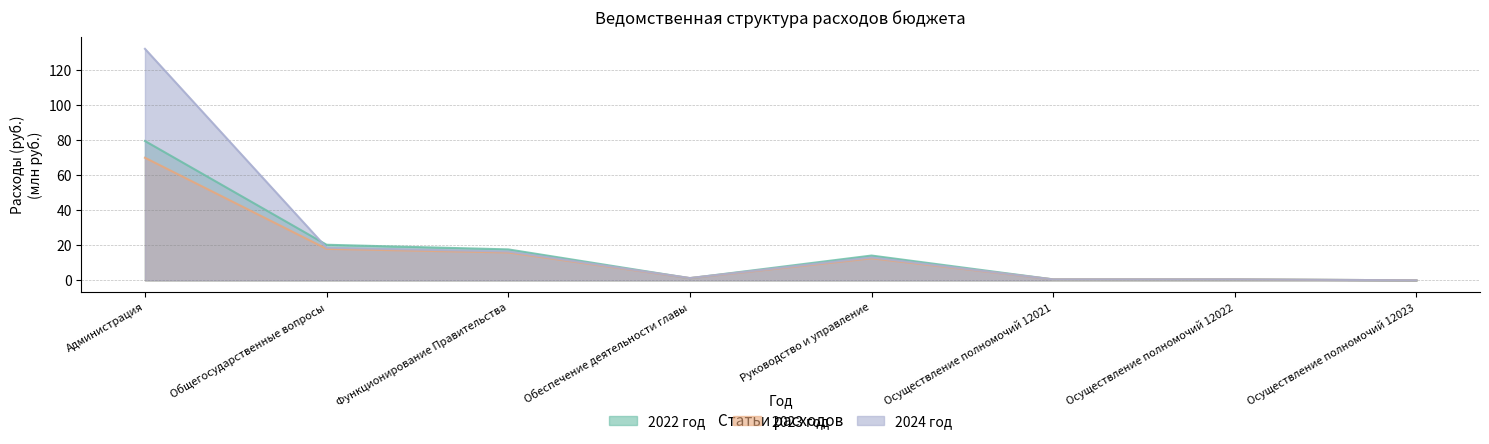

At which label is 2024 год closest to 66?

Общегосударственные вопросы